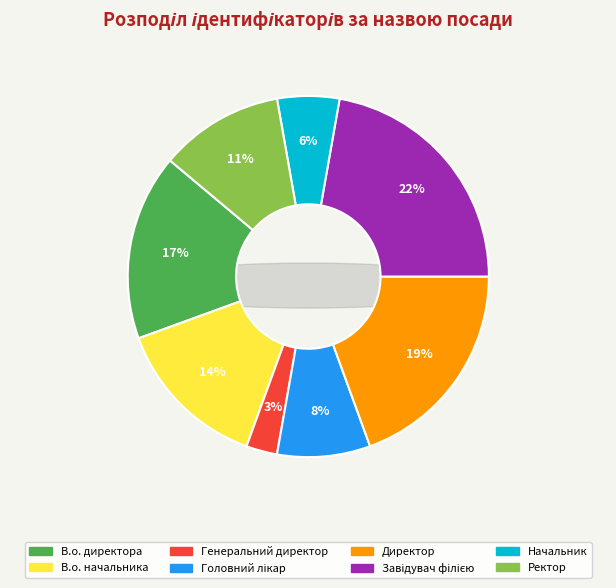

To the nearest percent, what percentage of the pie is В.о. начальника?

14%